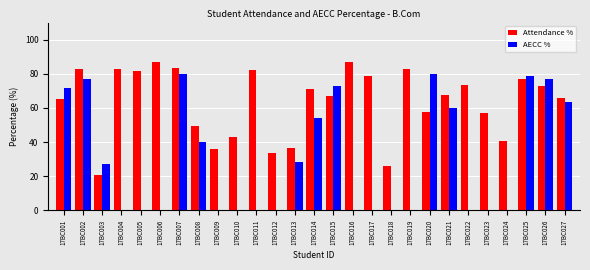

How many groups of bars are there?

27